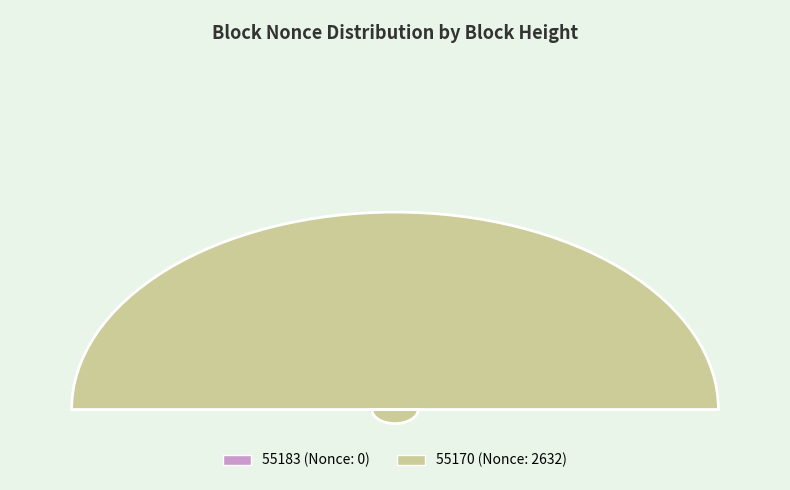

Does 55183 account for over 50% of the chart?

No